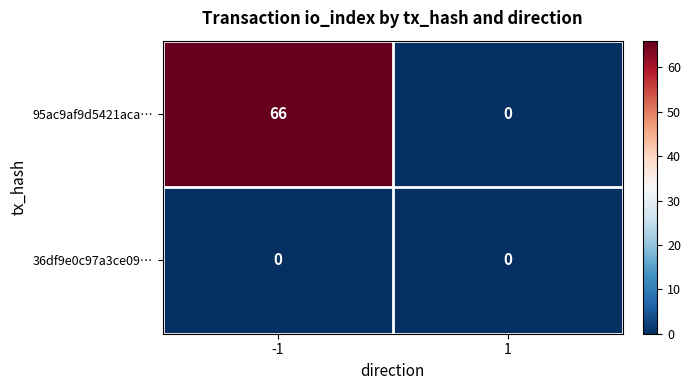

Reading right to left, extract all data points from this chart.

95ac9af9d5421aca…: 0	66
36df9e0c97a3ce09…: 0	0